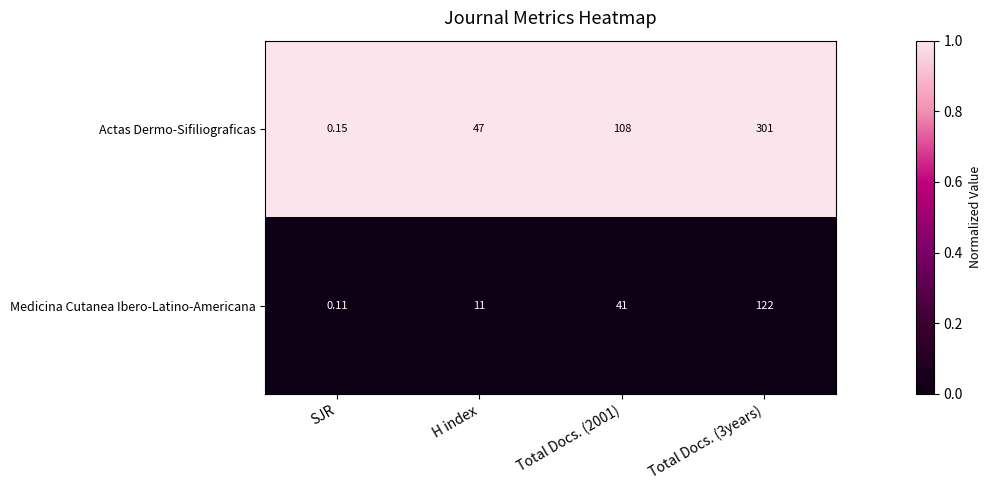

Rank the series by their maximum value, from highest to lowest.

Actas Dermo-Sifiliograficas, Medicina Cutanea Ibero-Latino-Americana